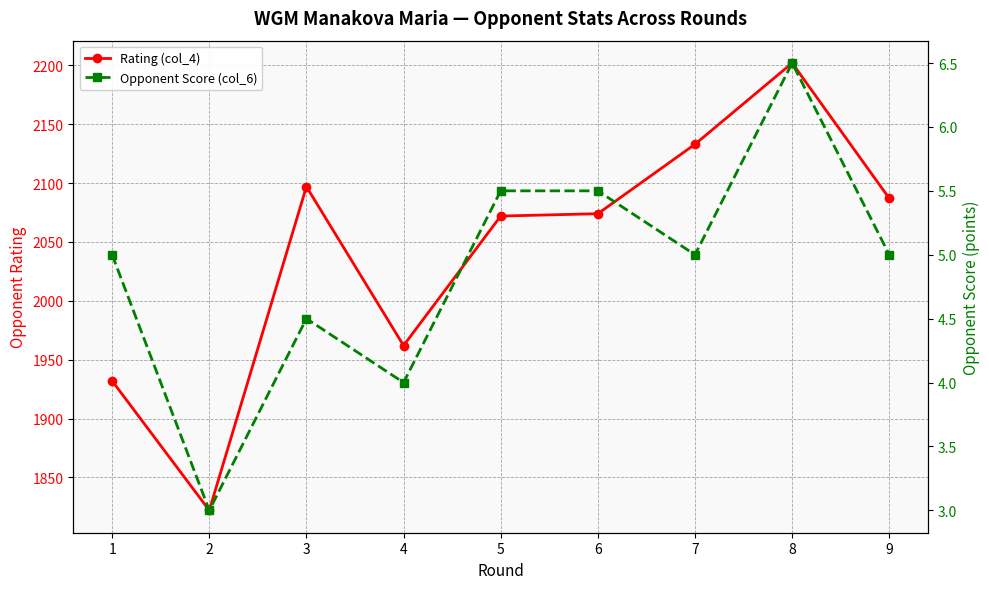

Reading left to right, extract all data points from this chart.

Rating (col_4): 1932.0	1822.0	2097.0	1962.0	2072.0	2074.0	2133.0	2202.0	2087.0
Opponent Score (col_6): 5.0	3.0	4.5	4.0	5.5	5.5	5.0	6.5	5.0